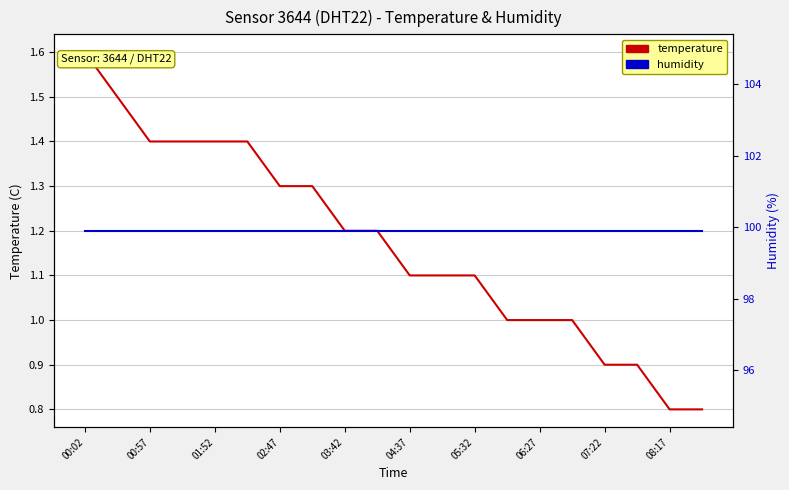

How many lines are shown in the chart?

2